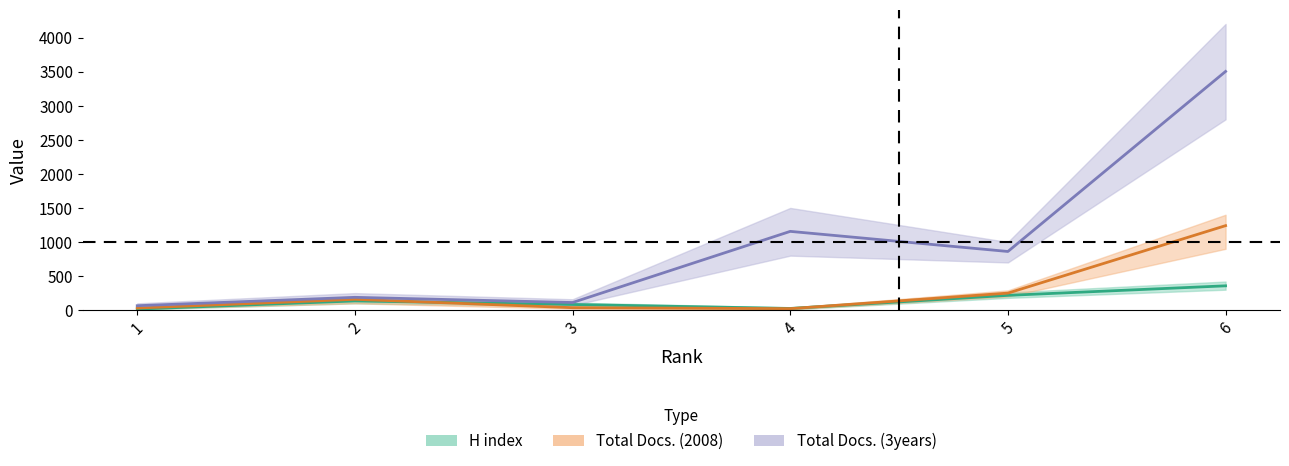

True or false: Total Docs. (2008) and Total Docs. (3years) cross at least once.

False